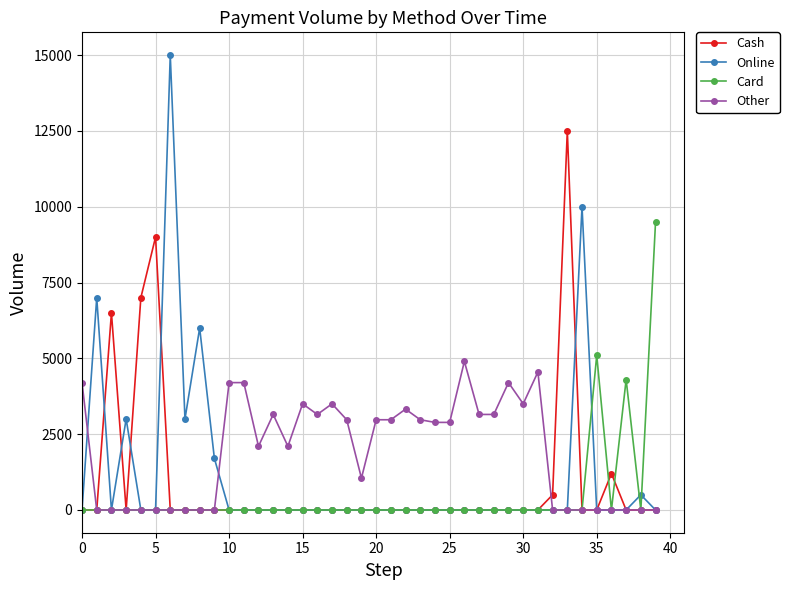

True or false: Other and Cash cross at least once.

True